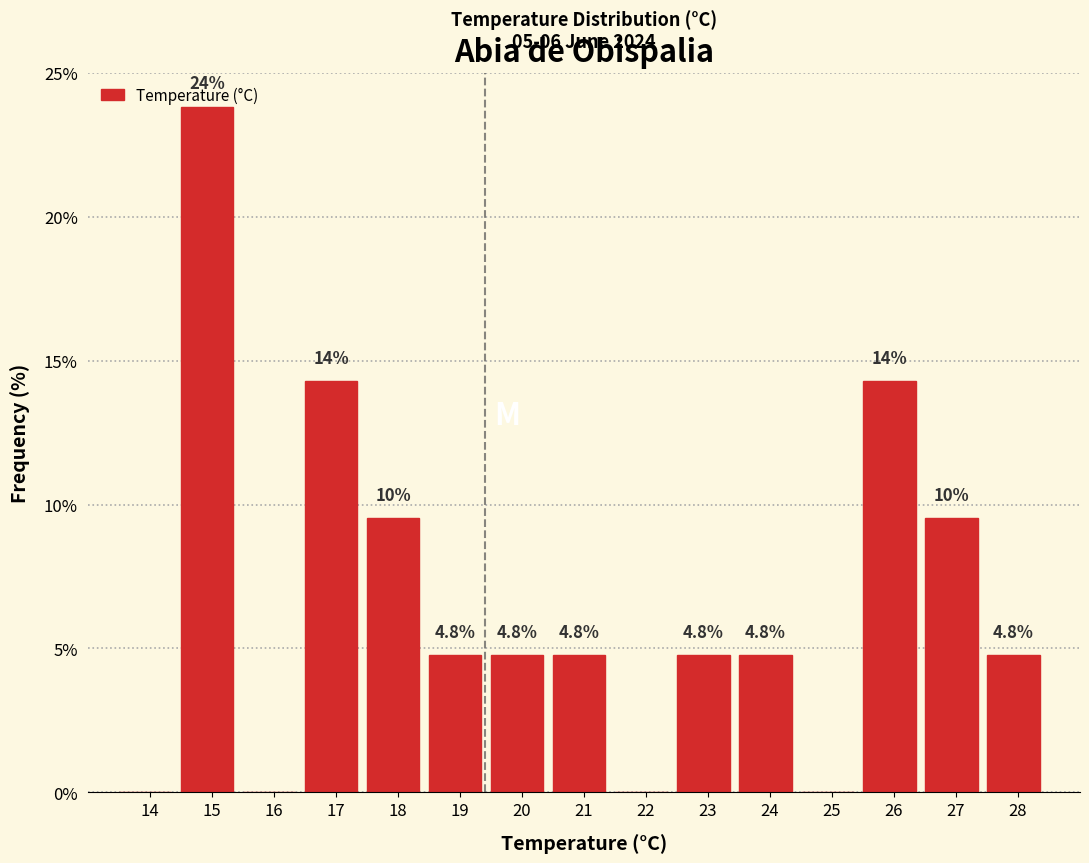

The value at 21 is 4.8. True or false?

True